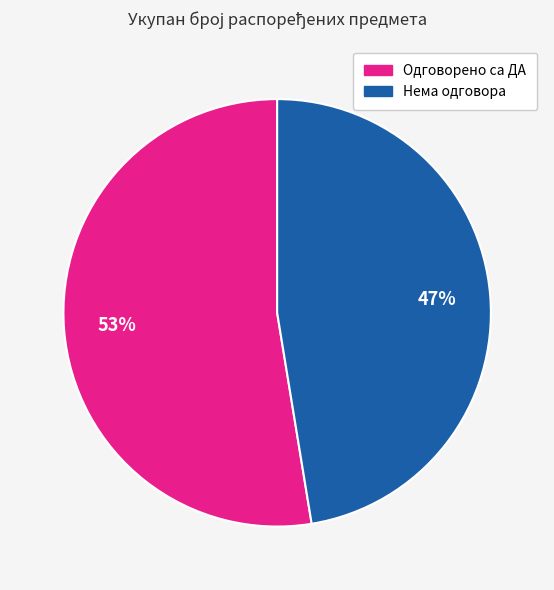

Does any single category account for the majority?

Yes